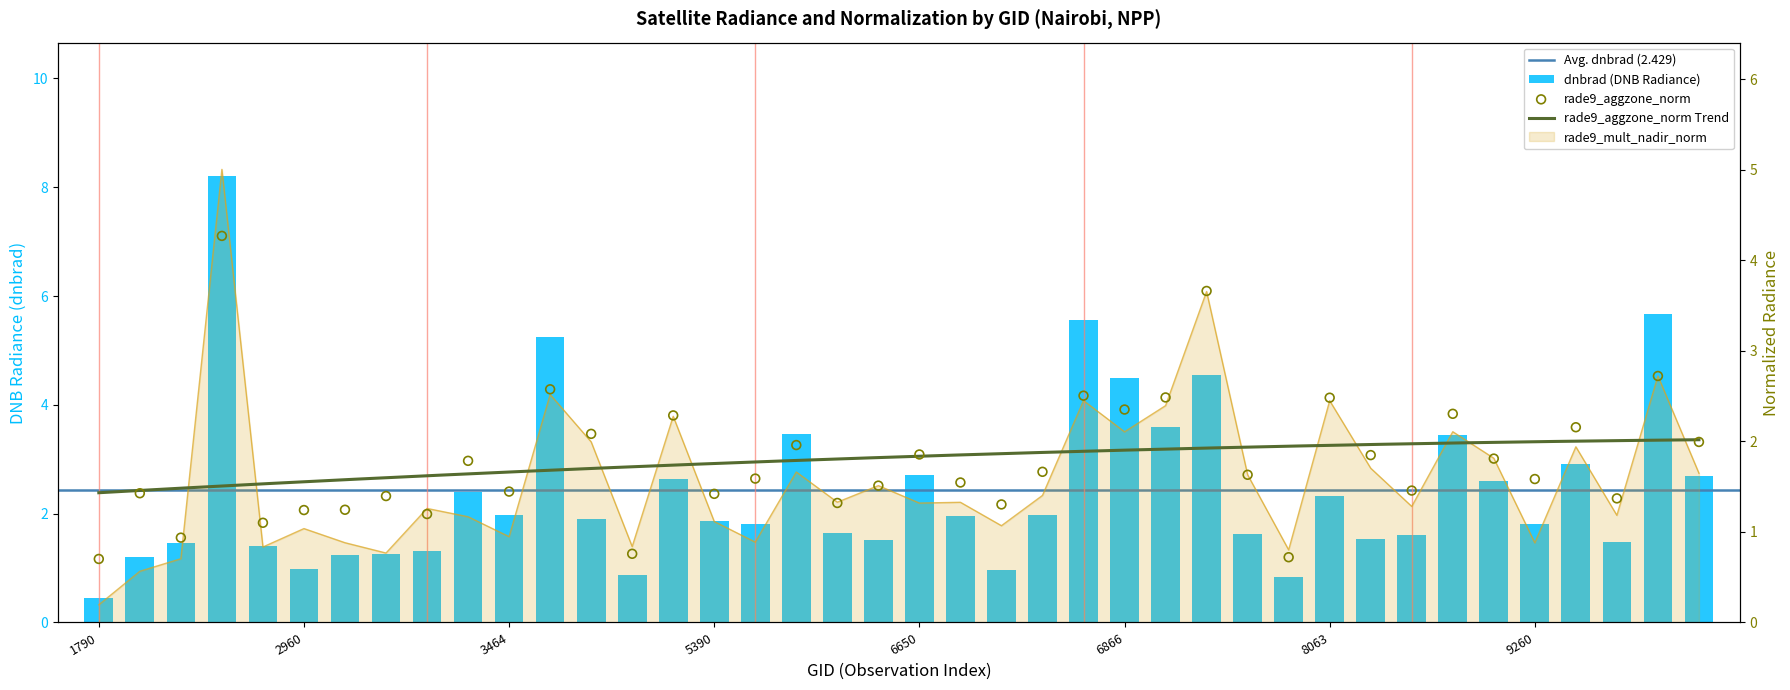

Which series reaches the minimum Y coordinate?

rade9_mult_nadir_norm